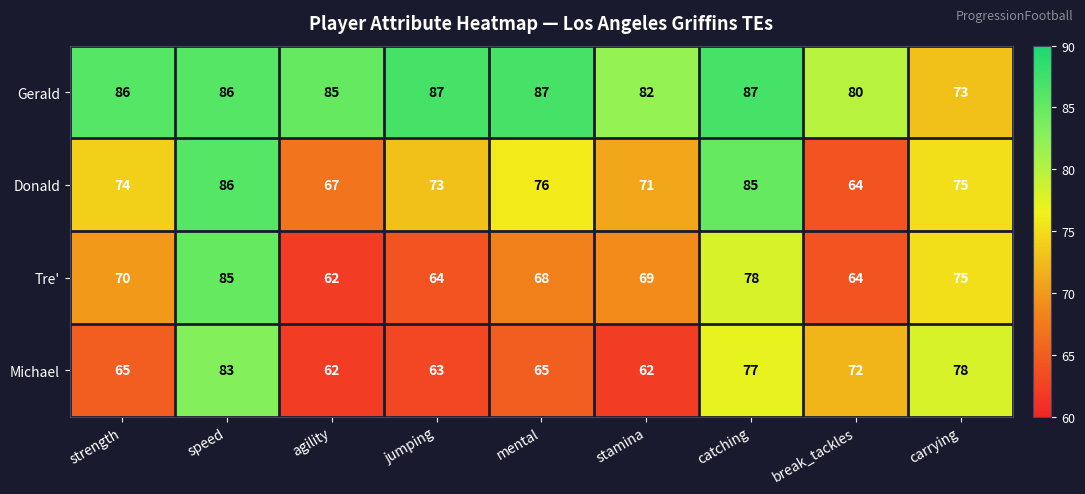

How many distinct data groups are displayed?

4